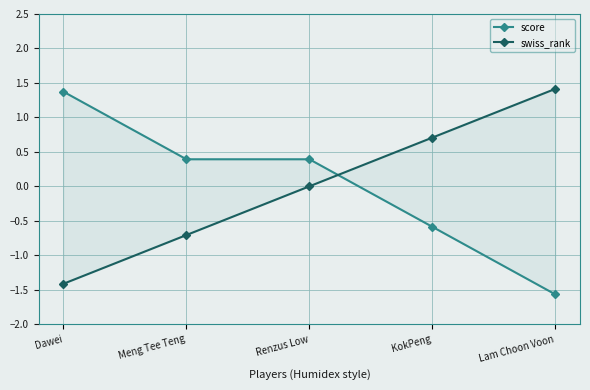

Count the swiss_rank values in the range 0 to 1.

2